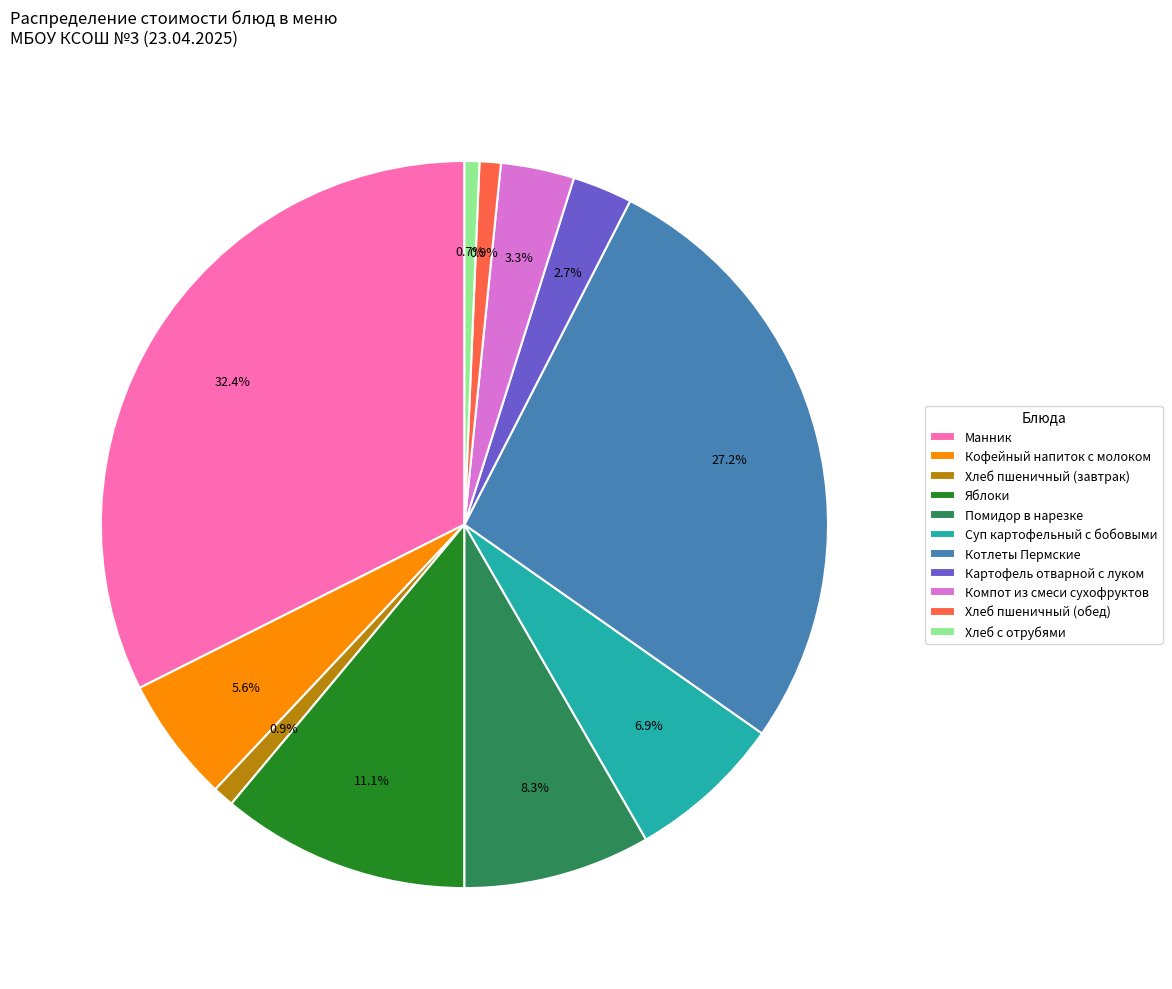

Which has a higher value, Кофейный напиток с молоком or Котлеты Пермские?

Котлеты Пермские